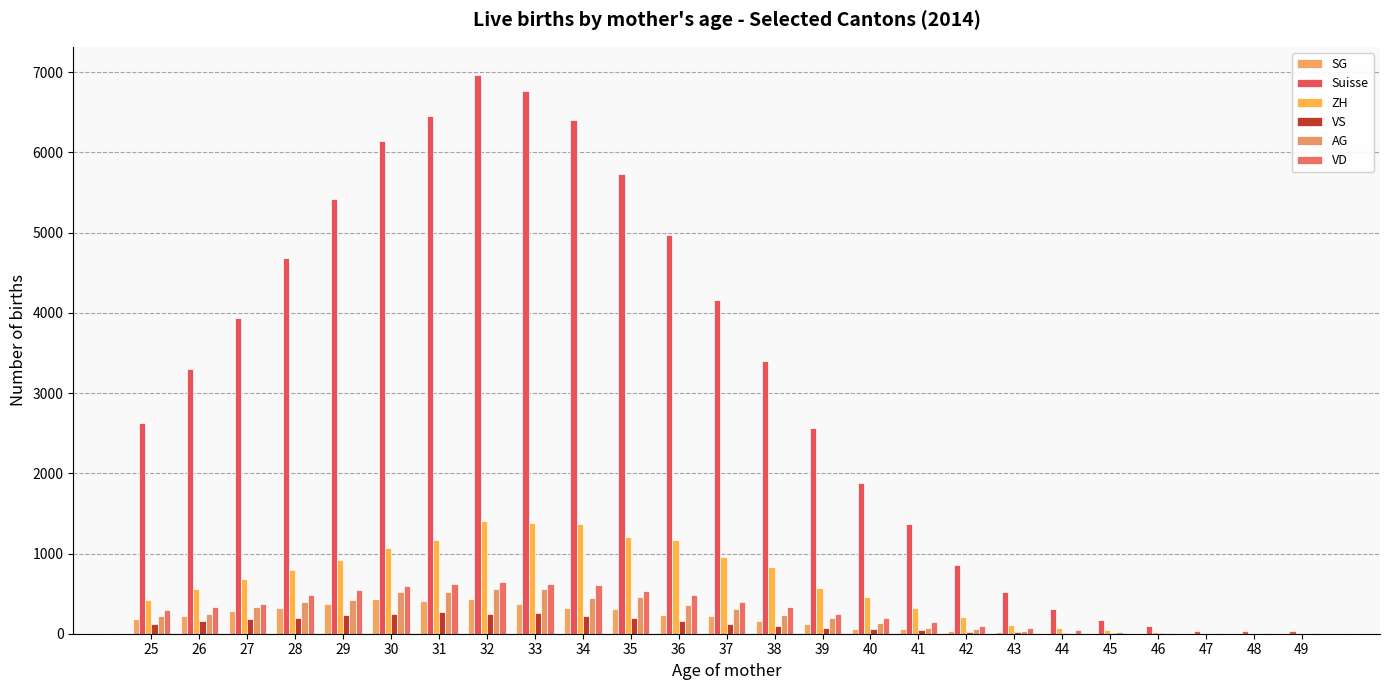

Read the VD value at 25.

300